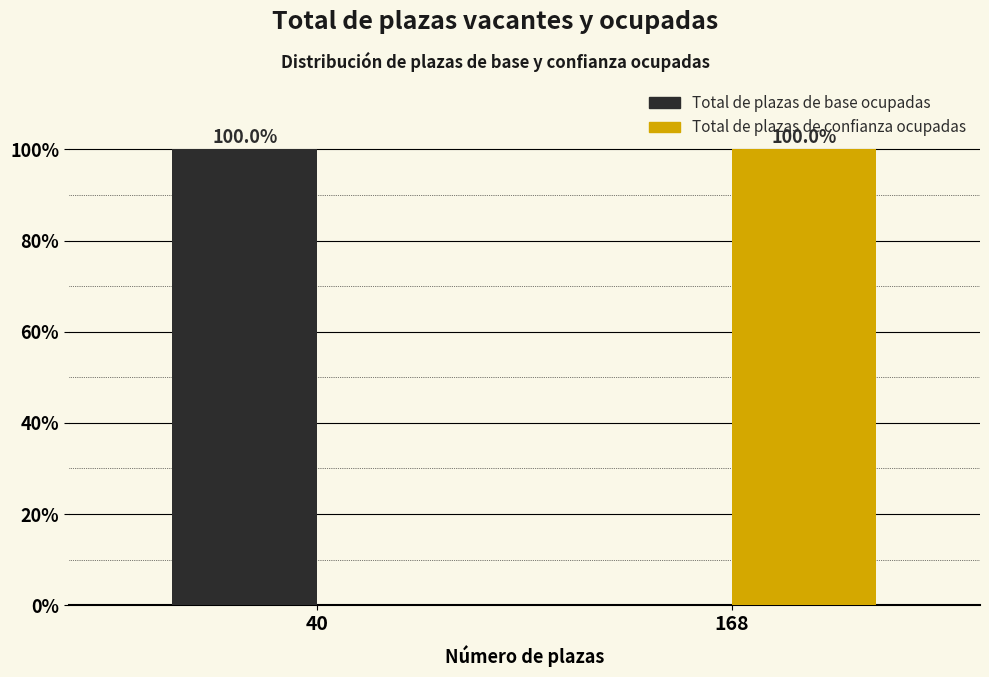

Reading left to right, transcribe all the data shown in this chart.

Total de plazas de base ocupadas: 40=100	168=0
Total de plazas de confianza ocupadas: 40=0	168=100